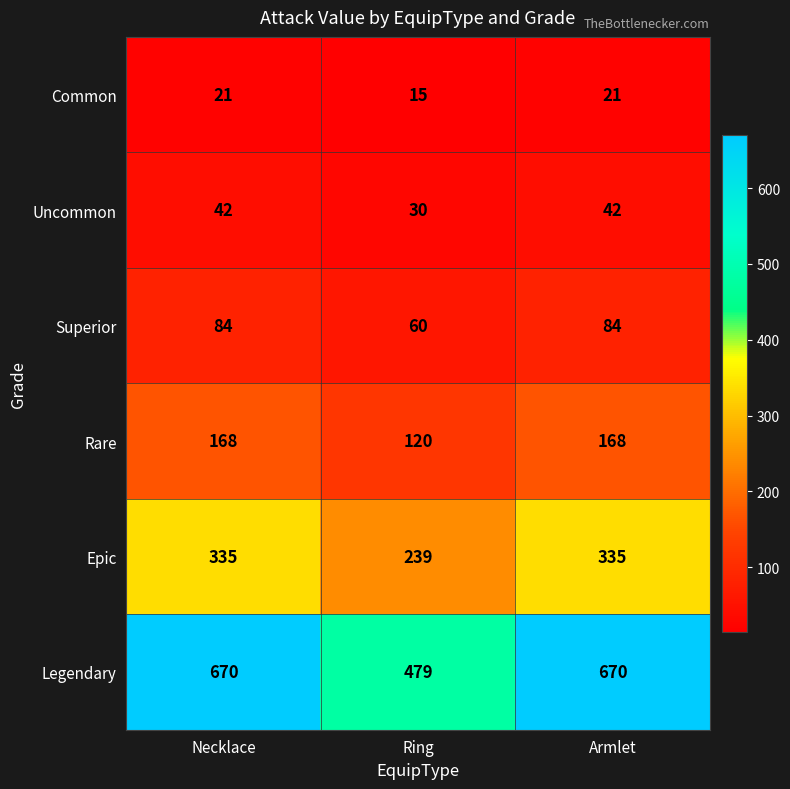

What is the approximate value of Rare at Necklace, to the nearest 10?

170